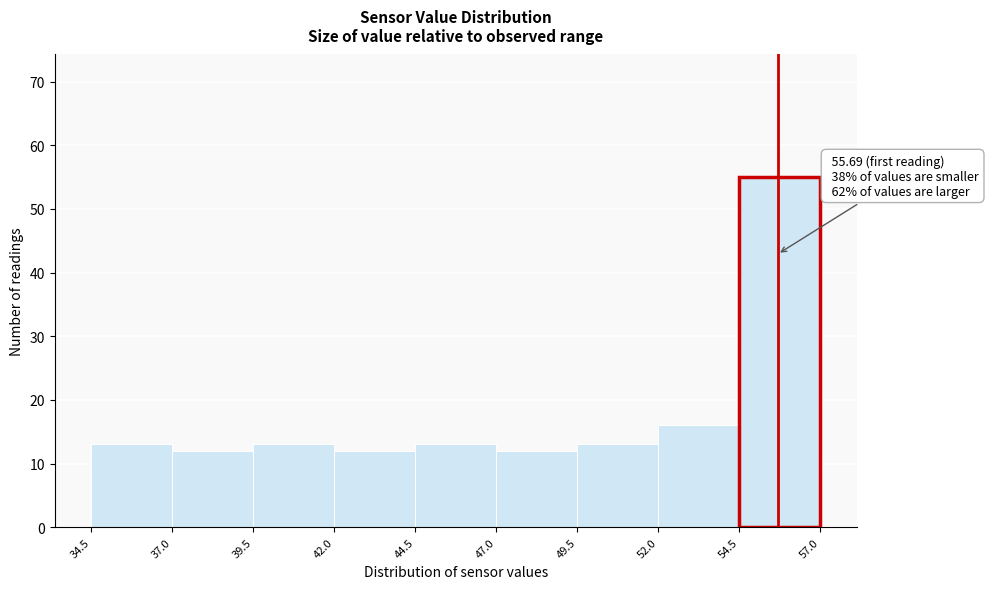

Over which range of the x-axis is the bar tallest?

54.5 to 57.0